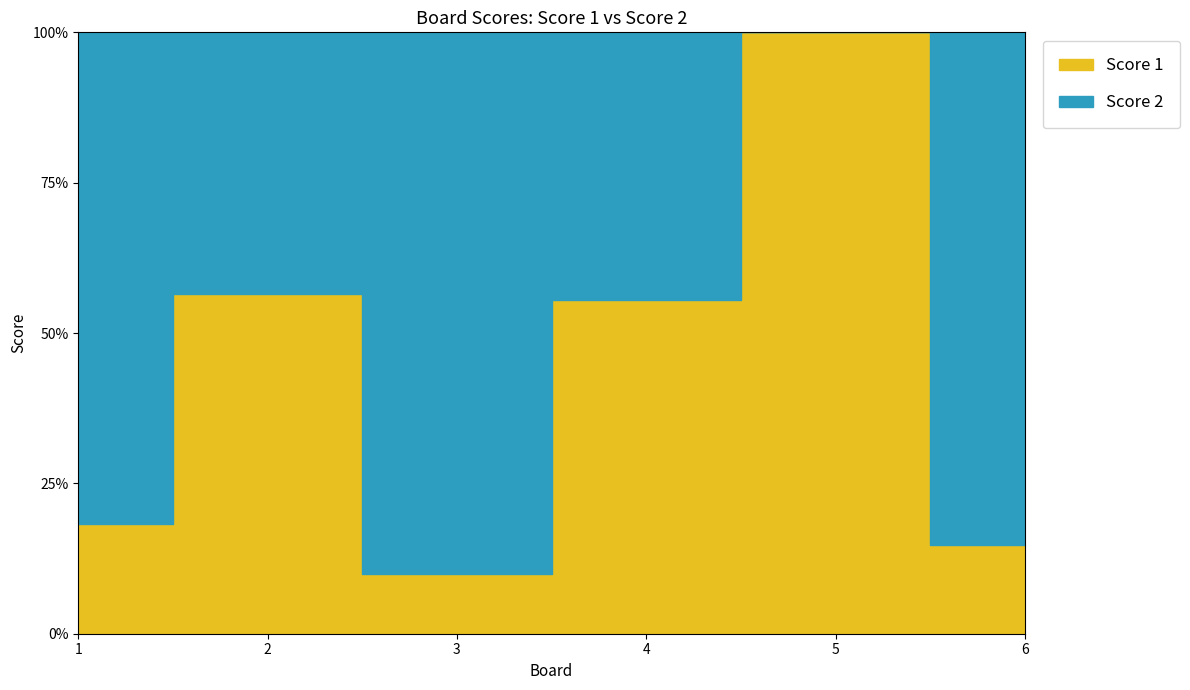

How many series are shown in this chart?

2